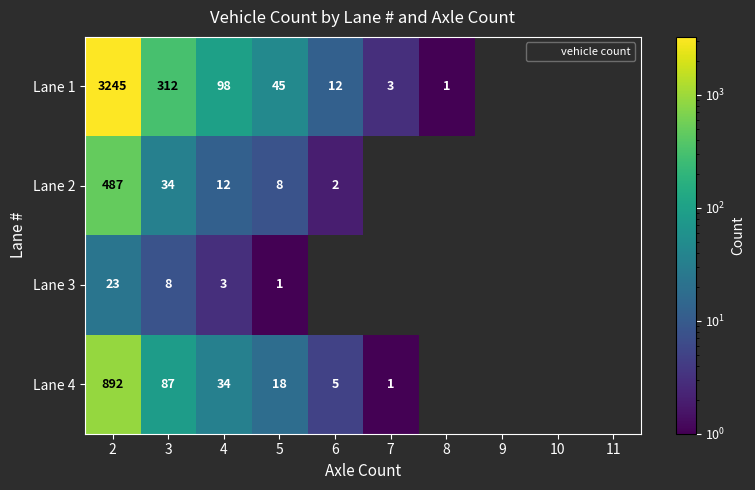

List the labels in order of Lane 1 value, largest first.

2, 3, 4, 5, 6, 7, 8, 9, 10, 11